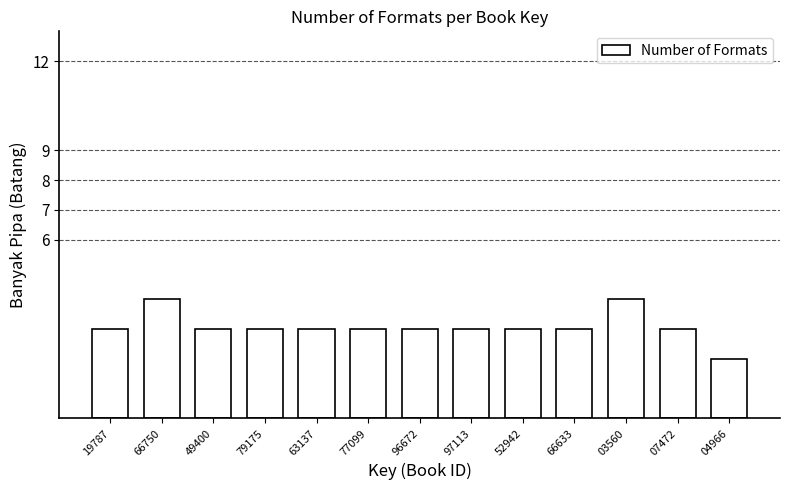

Reading right to left, what are all the values shown in this chart?

04966=2	07472=3	03560=4	66633=3	52942=3	97113=3	96672=3	77099=3	63137=3	79175=3	49400=3	66750=4	19787=3